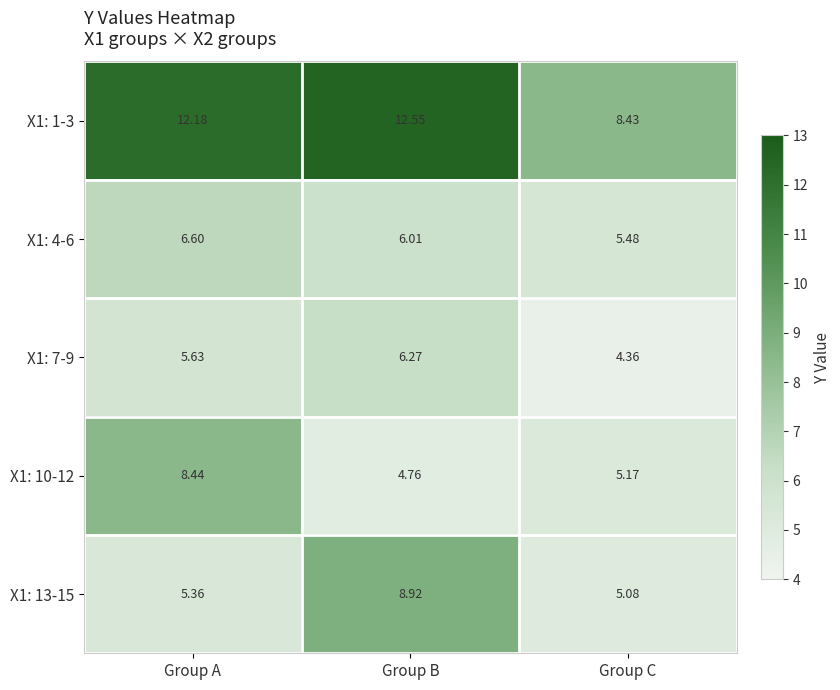

Rank the series at Group C from highest to lowest value.

X1: 1-3, X1: 4-6, X1: 10-12, X1: 13-15, X1: 7-9